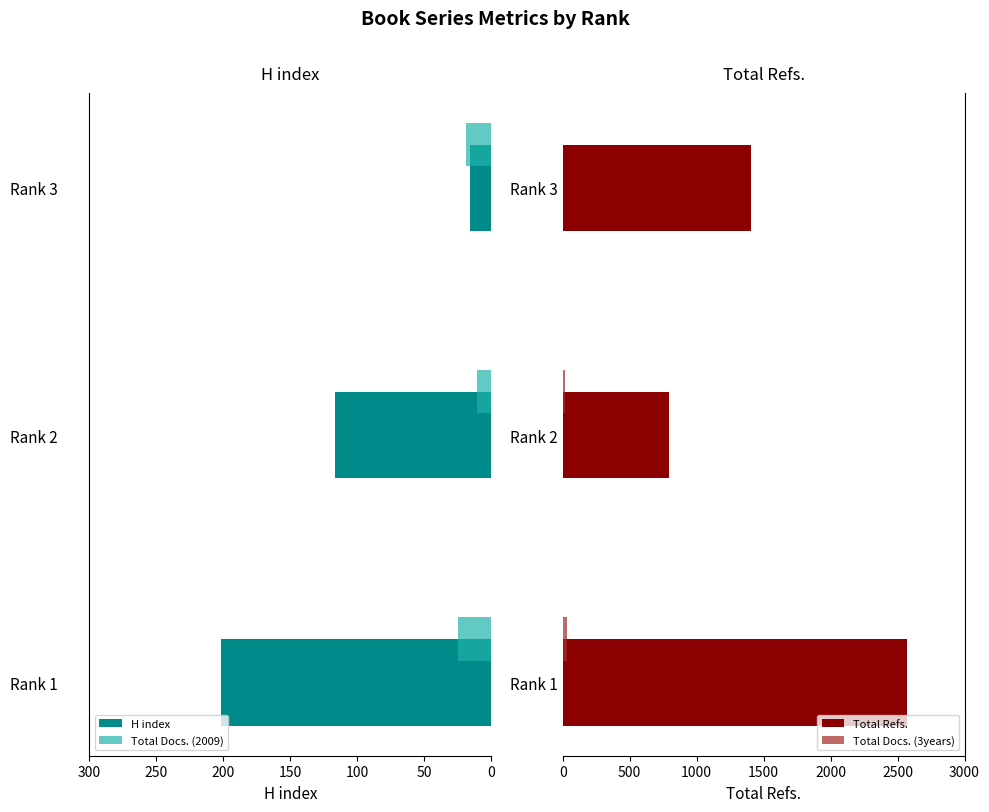

What is the difference between the maximum and minimum values in the H index series?

186